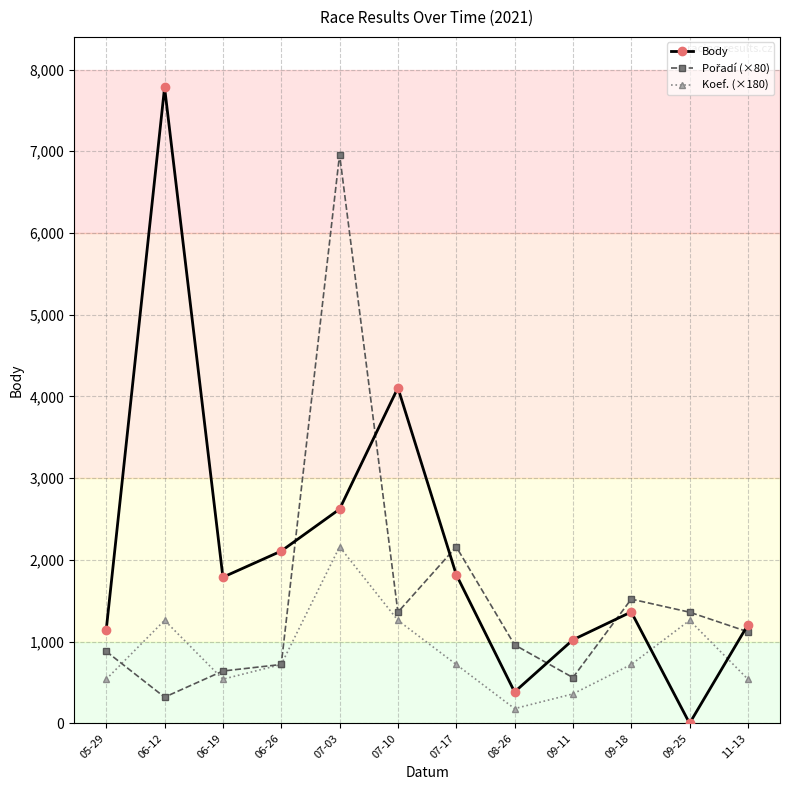

True or false: Koef. (×180) and Body intersect in this chart.

True